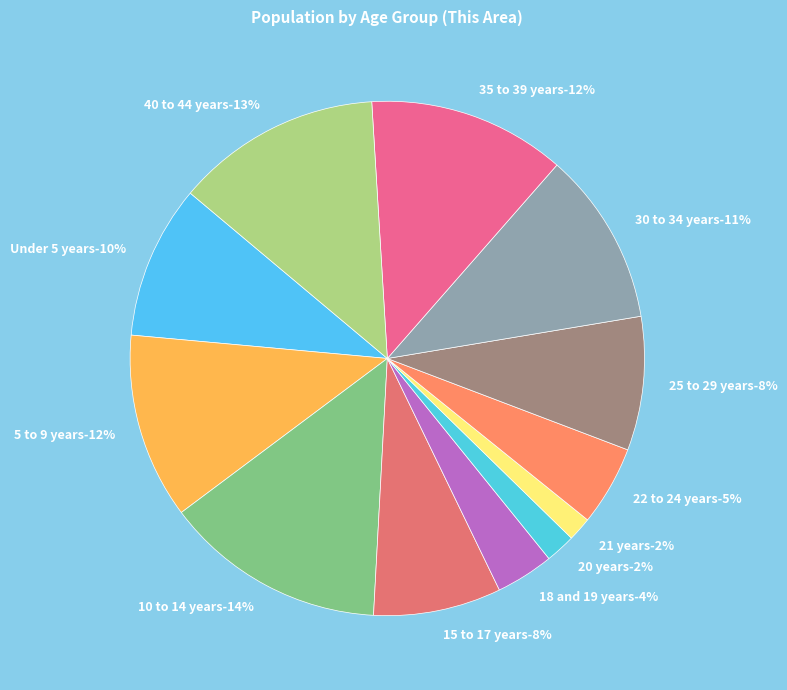

What percentage is the 30 to 34 years slice, to the nearest percent?

11%